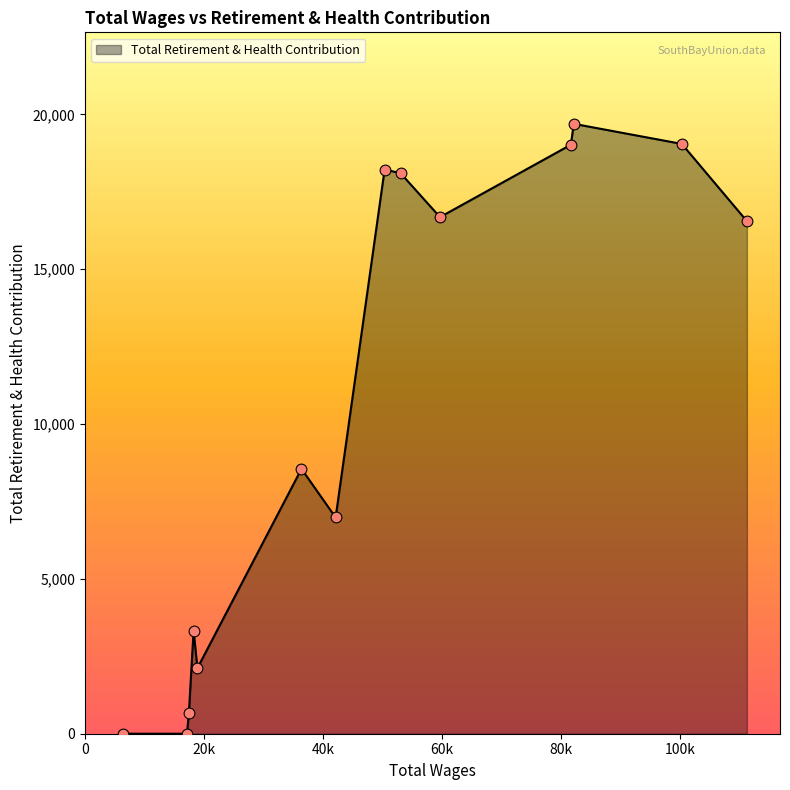

What is the difference between the maximum and minimum values?

19697